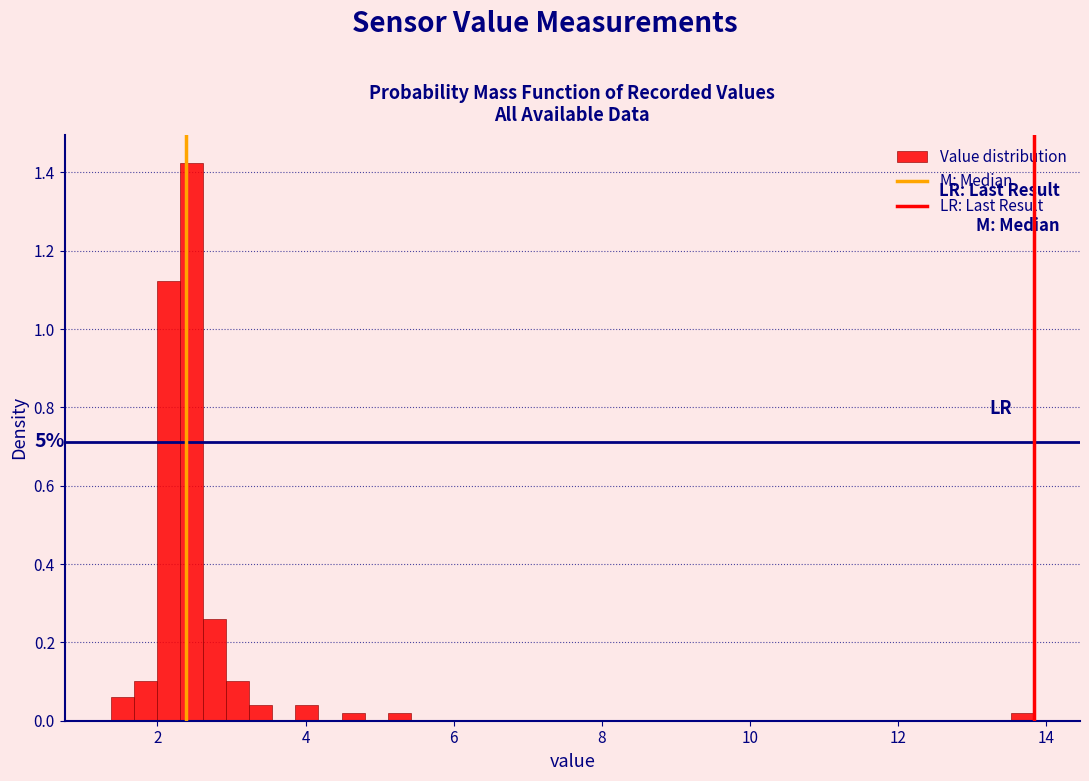

Read against the x-axis, roughly where is the centre of the tallest bar?

2.4